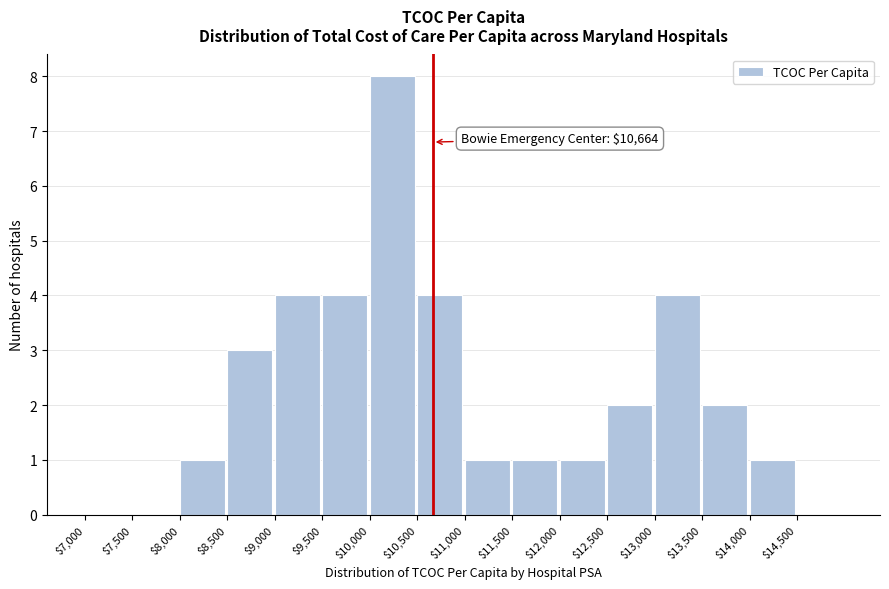

Which range on the x-axis has the tallest bar?

10000 to 10500